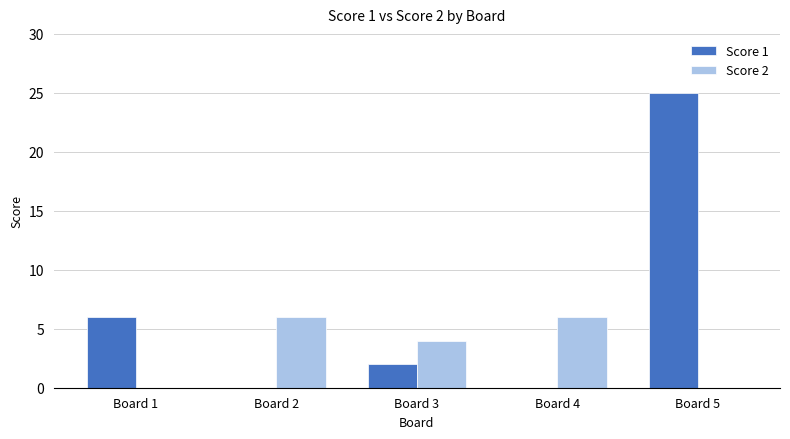

Which category has the highest value across all series?

Board 5